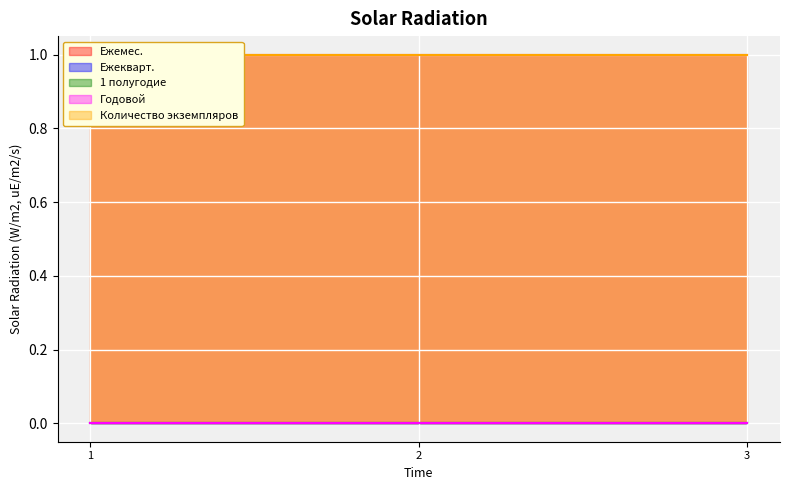

How many data points does each series have?

3